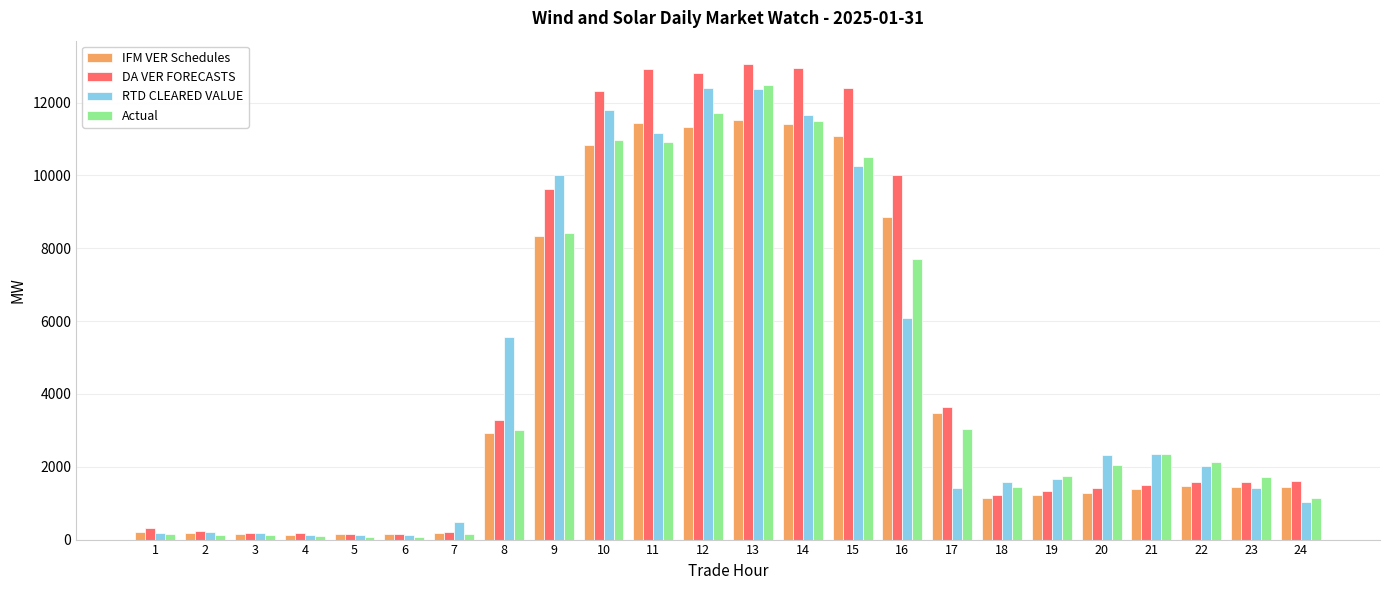

Which series has the widest spread of values?

DA VER FORECASTS